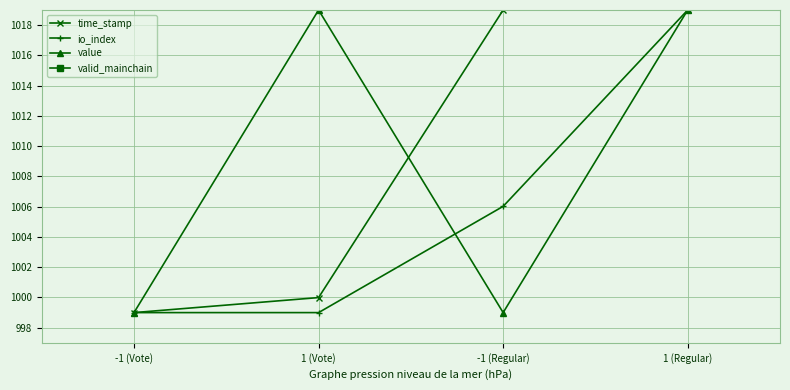

Which category has the highest value across all series?

1 (Regular)